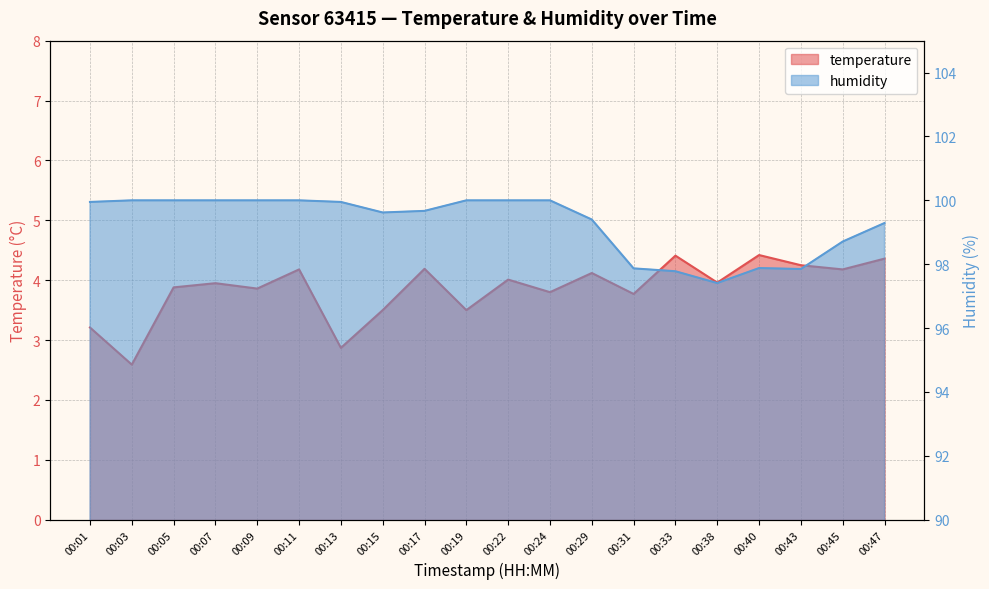

What is the average value of the humidity series?

99.3